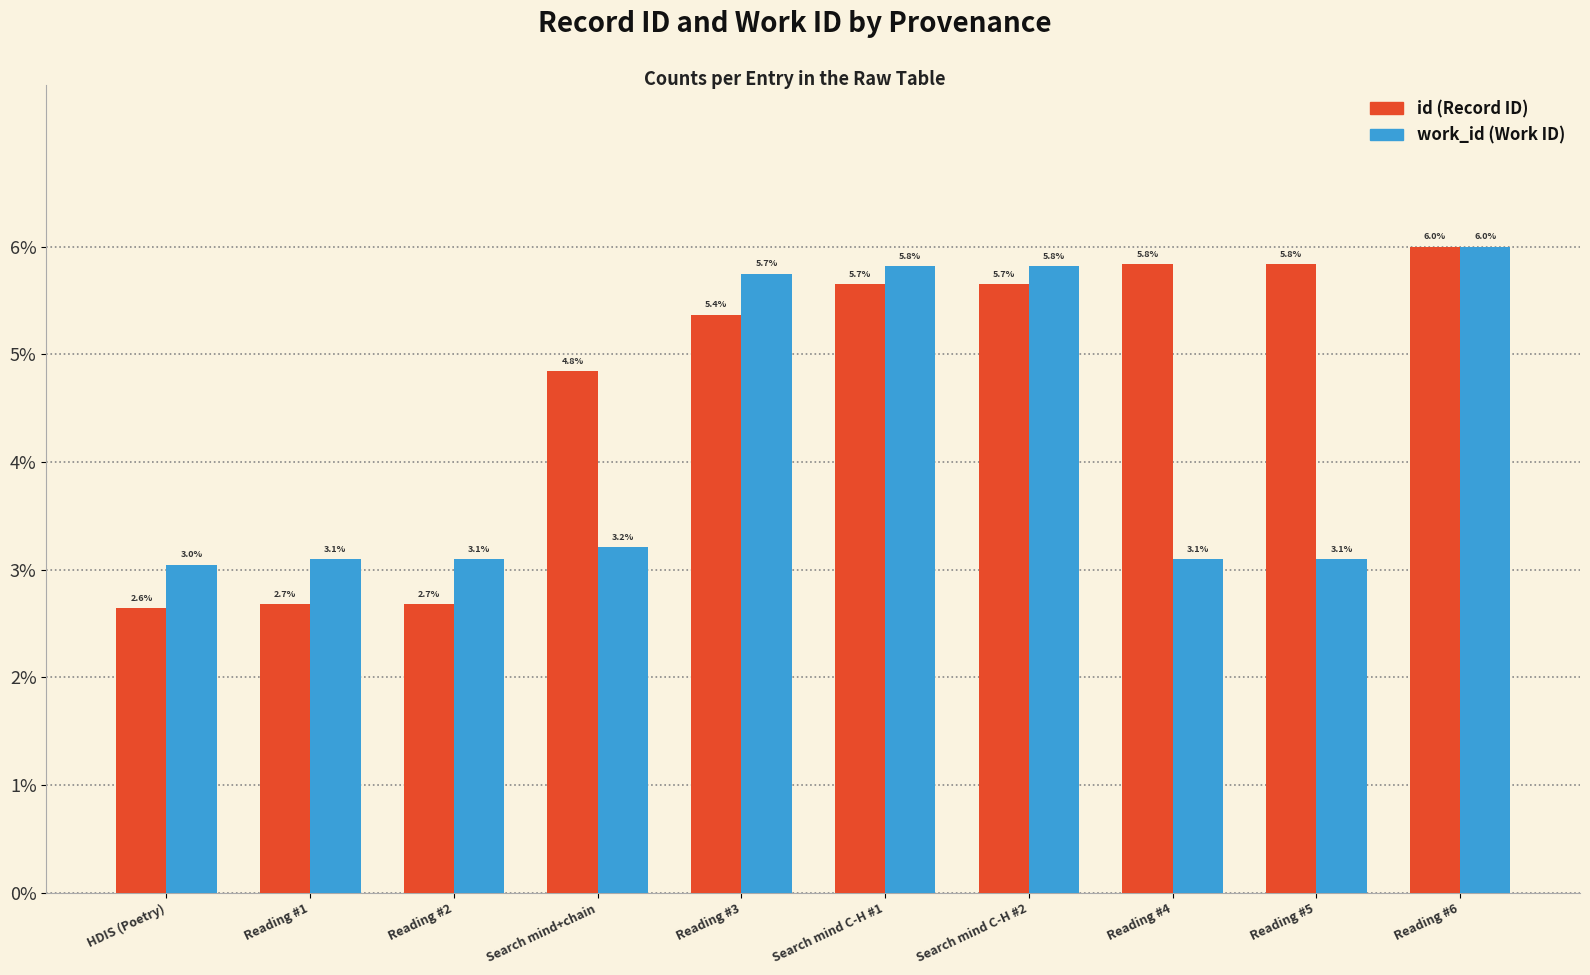

At which category does the chart reach its peak across all series?

Reading #6